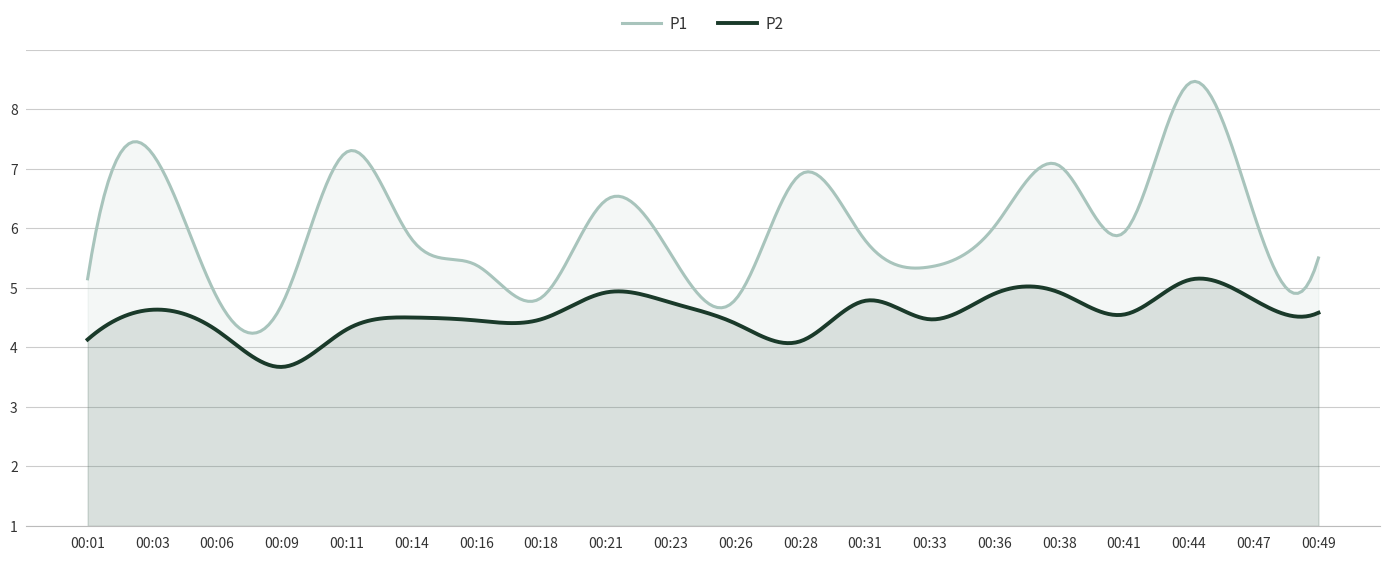

Does the chart display data point markers on the line(s)?

No